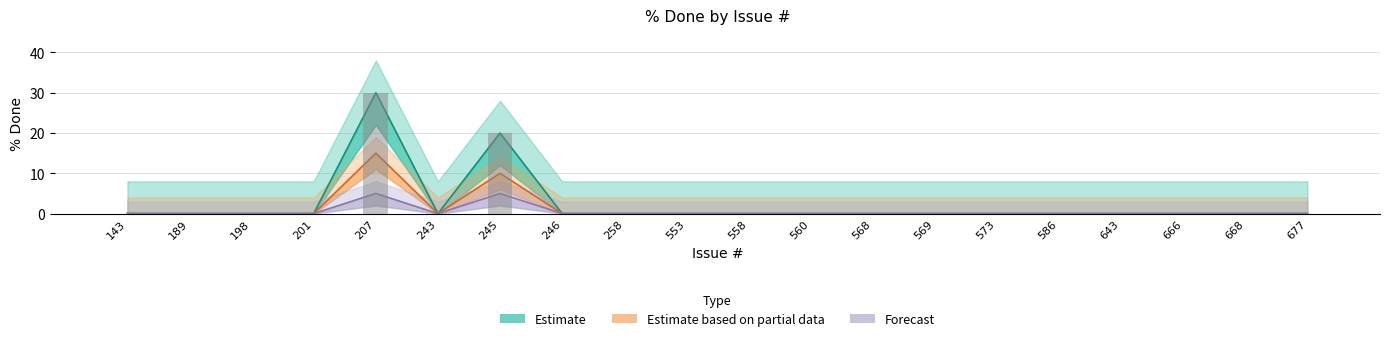

Which category has the lowest value in the Forecast series?

143